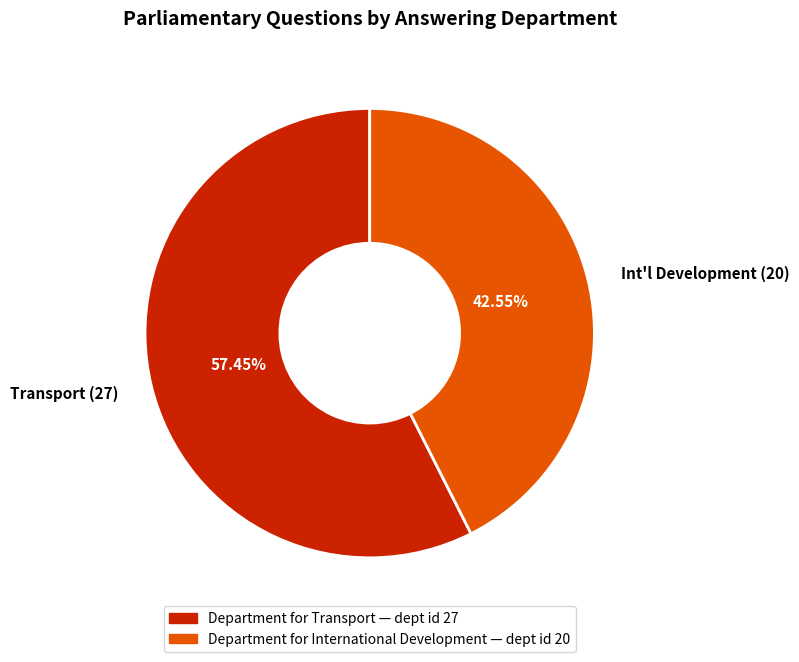

Rank the categories by value from lowest to highest.

Int'l Development (20), Transport (27)